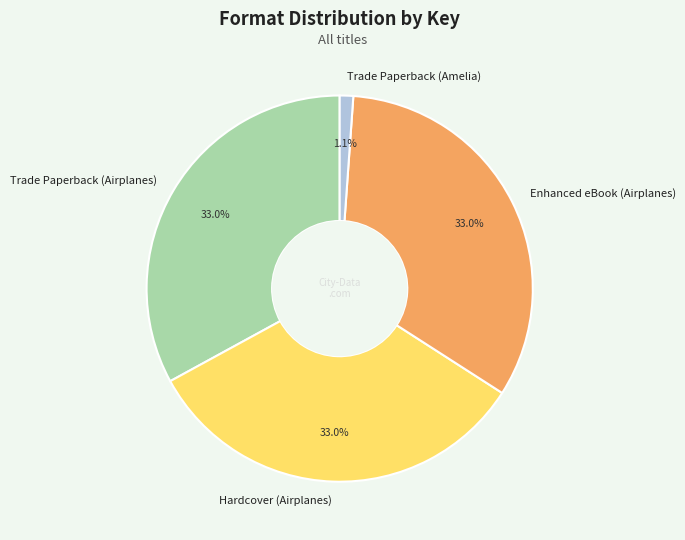

To the nearest percent, what is the difference between the largest and smallest slice percentages?

32%